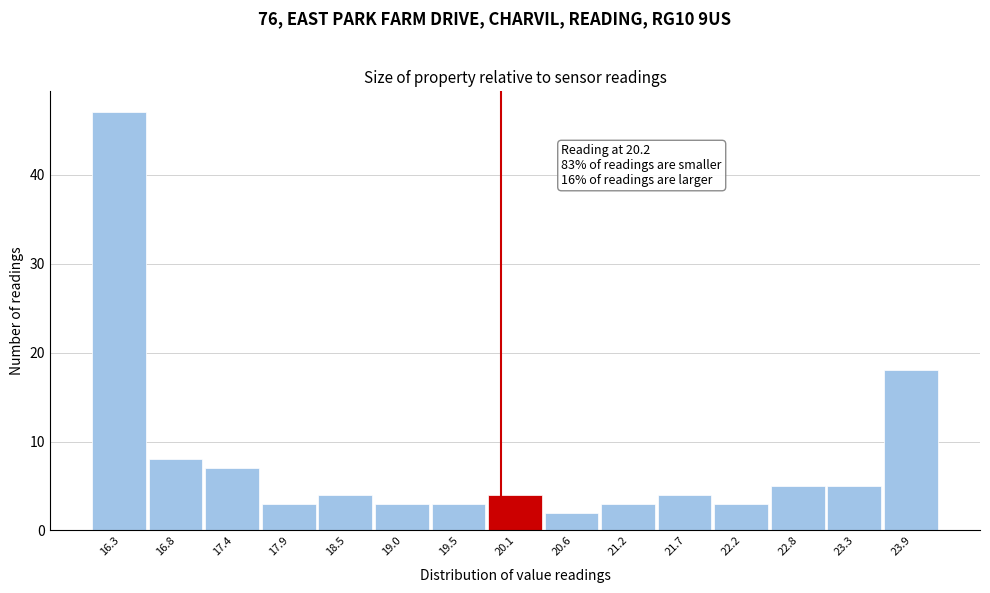

Reading left to right, what are all the values shown in this chart?

16.3=47	16.8=8	17.4=7	17.9=3	18.5=4	19.0=3	19.5=3	20.1=4	20.6=2	21.2=3	21.7=4	22.2=3	22.8=5	23.3=5	23.9=18